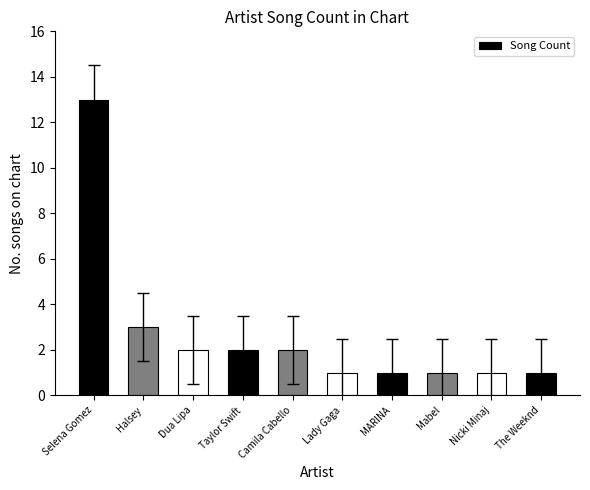

How many bars are there in total?

10